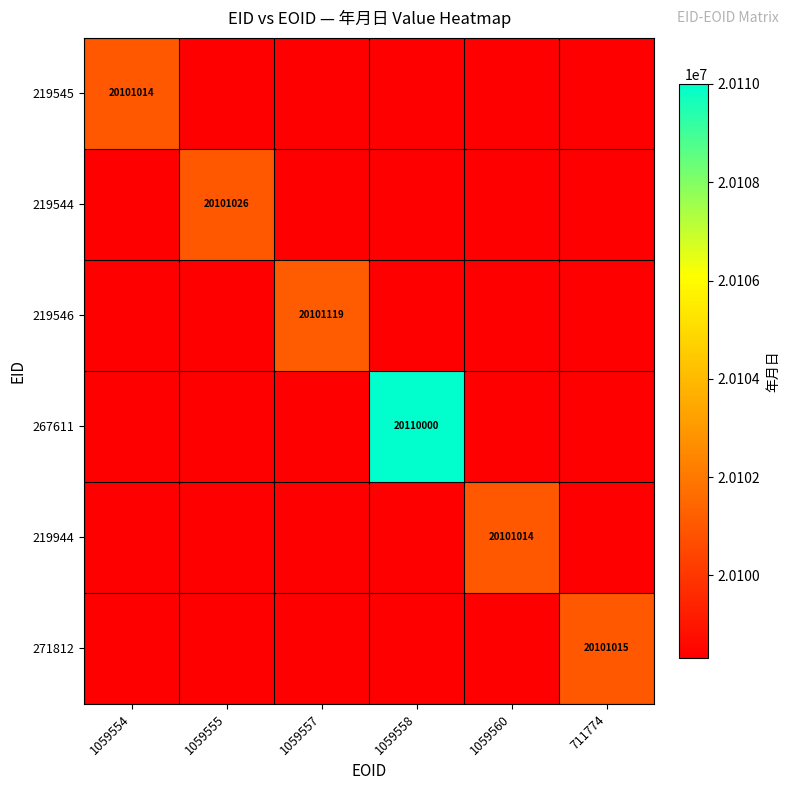

At which category is the sum across all series the highest?

1059558